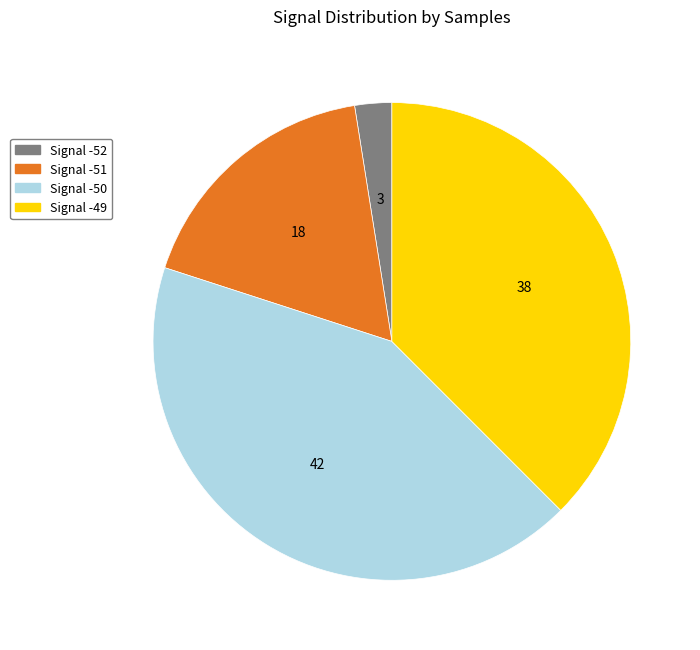

Is there a majority slice in this chart?

No